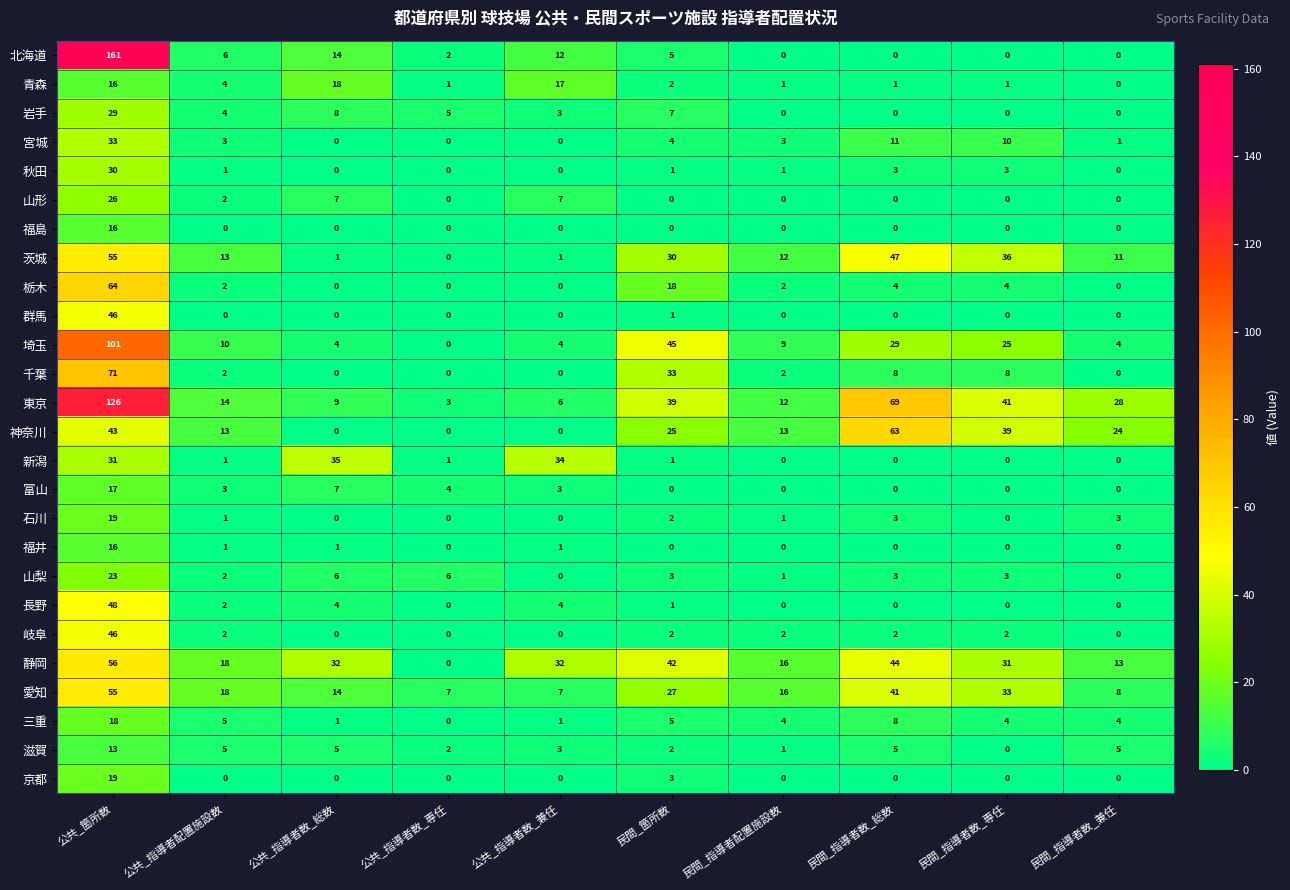

Between 公共_指導者数_専任 and 民間_指導者数_兼任, which series saw the biggest shift?

東京